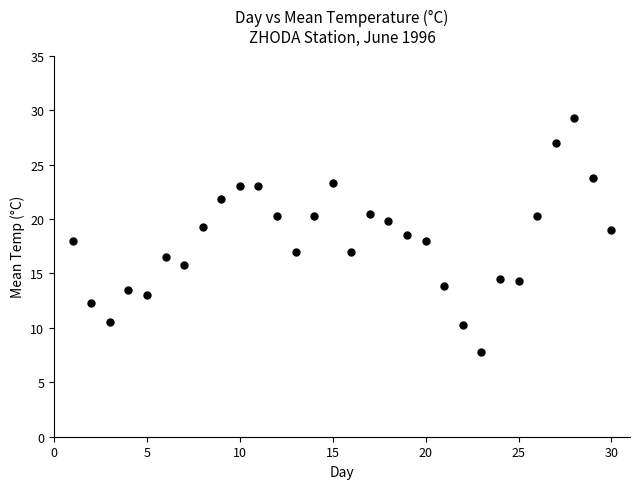

What is the range of X values (max minus min)?

29.0